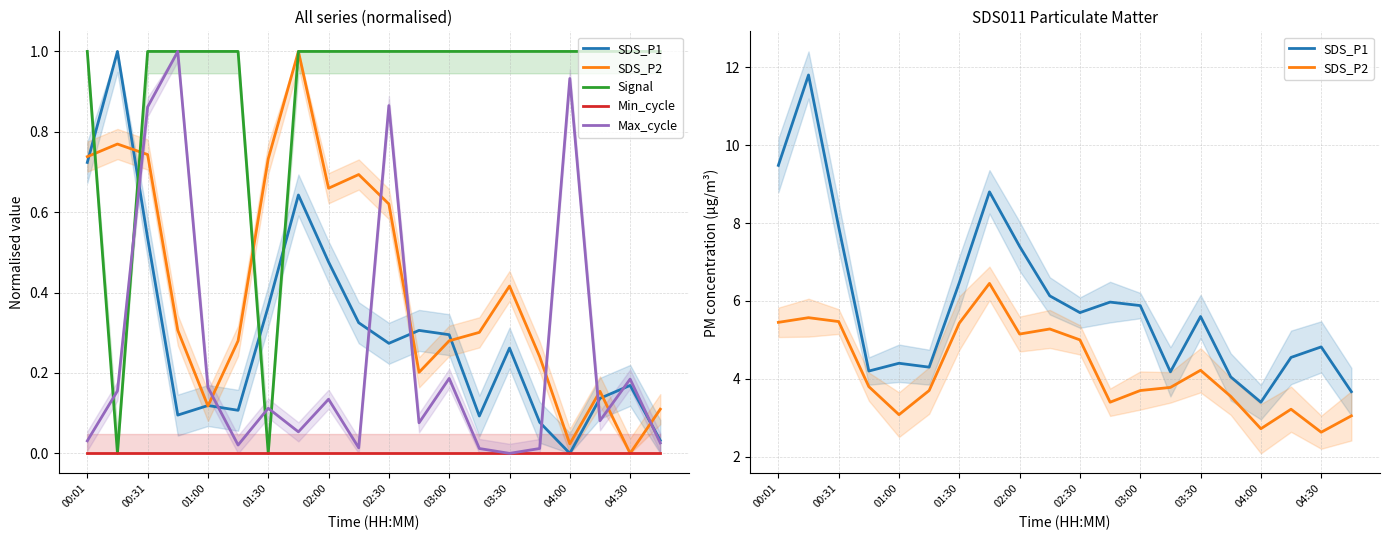

Is the value of Signal at 11 greater than the value of SDS_P1 at 13?

No